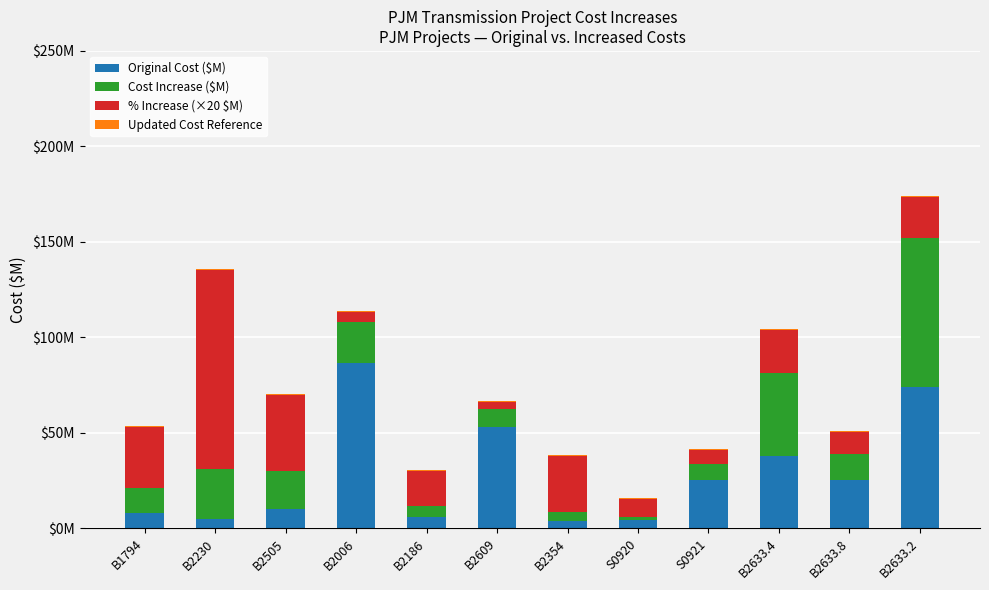

What position from the left is B2633.8?

11